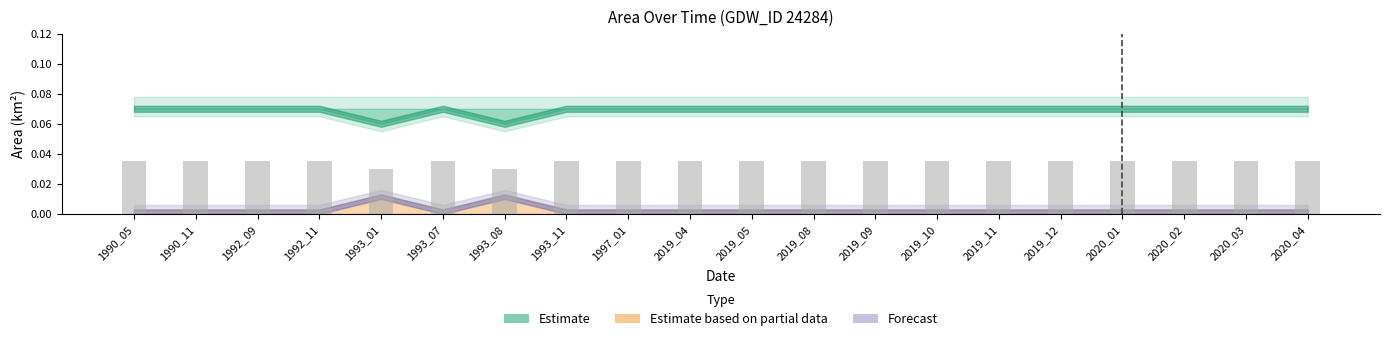

Between 1993_01 and 1992_09, which is larger?

1992_09